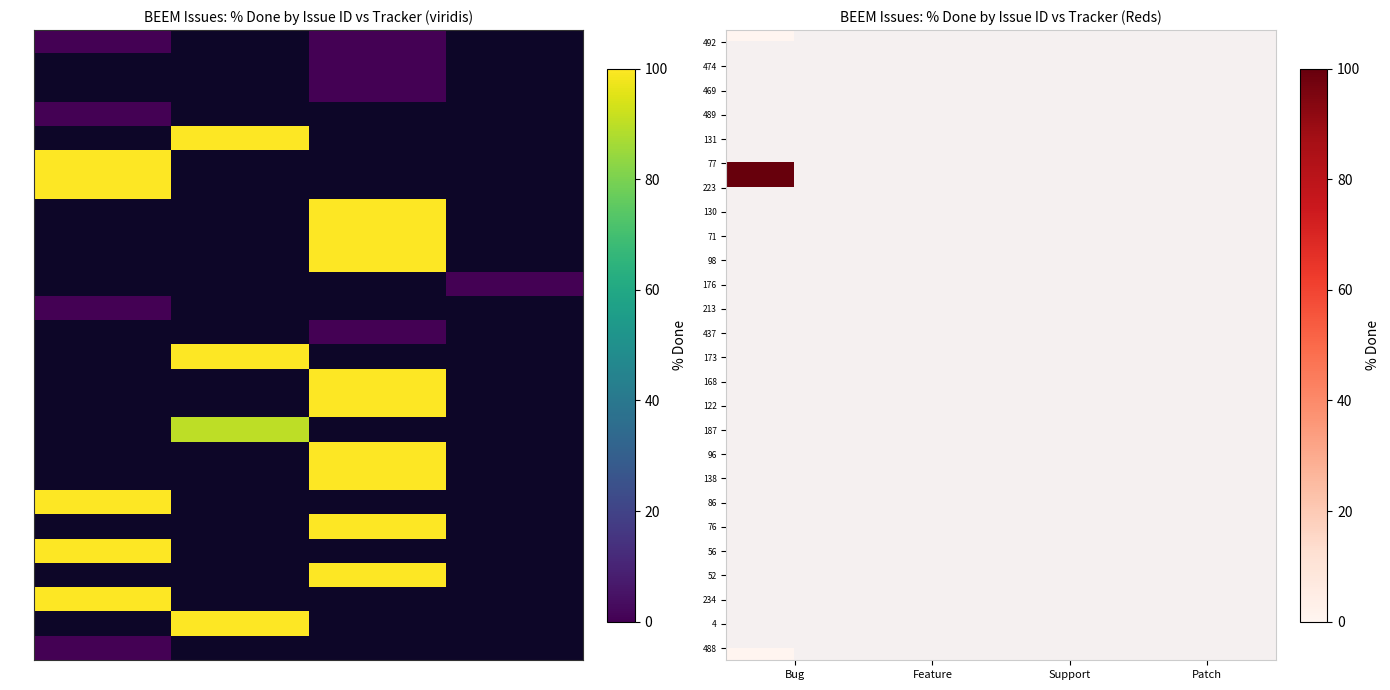

The 474 series shows -1 at Feature. True or false?

True